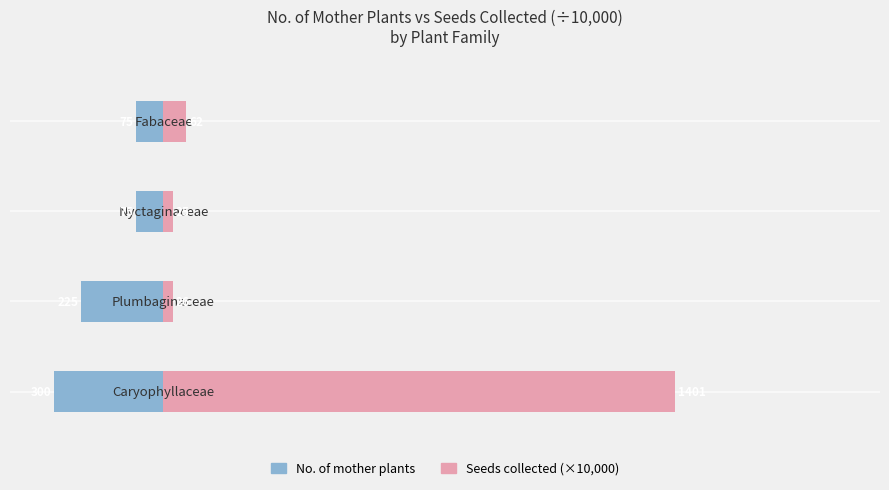

Reading left to right, extract all data points from this chart.

No. of mother plants: −500=-300	0=-225	500=-75	1000=-75
Seeds (x10,000): −500=1401	0=26	500=25	1000=62